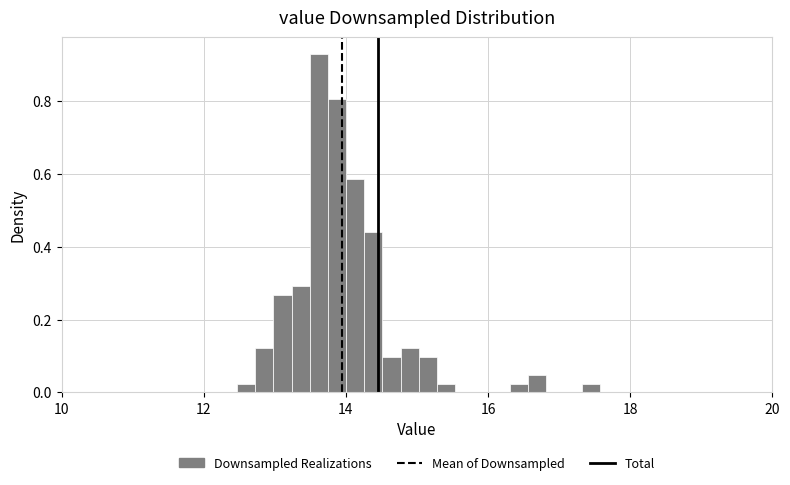

Around what value on the x-axis is the tallest bar? Give the approximate position of its centre, as read against the axis.

13.6